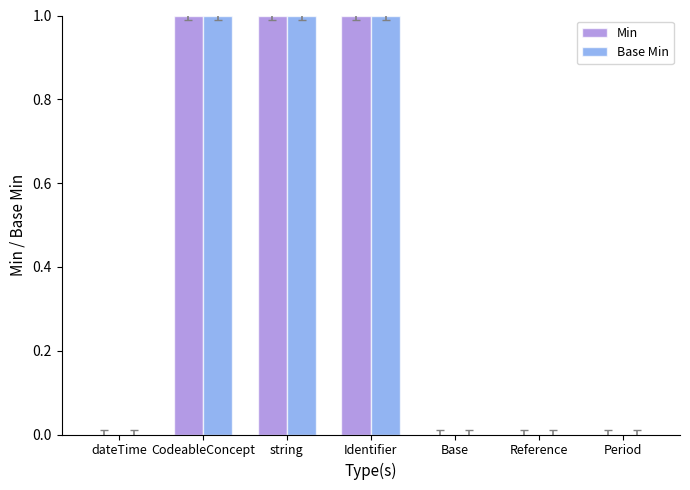

What is the sum of all Base Min values?

3